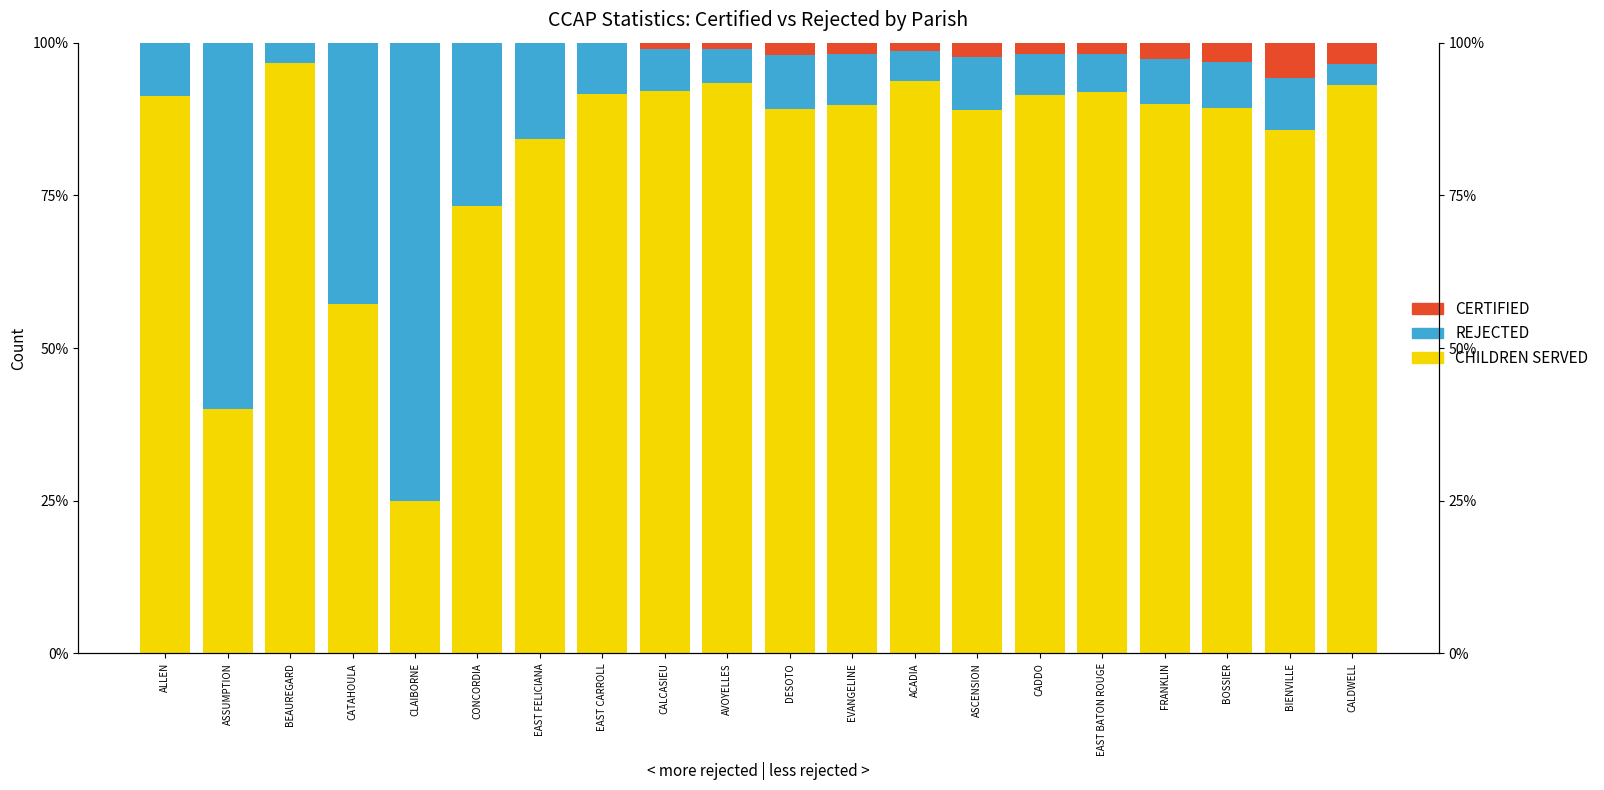

Is the value of REJECTED at EVANGELINE greater than the value of CERTIFIED at EAST CARROLL?

Yes